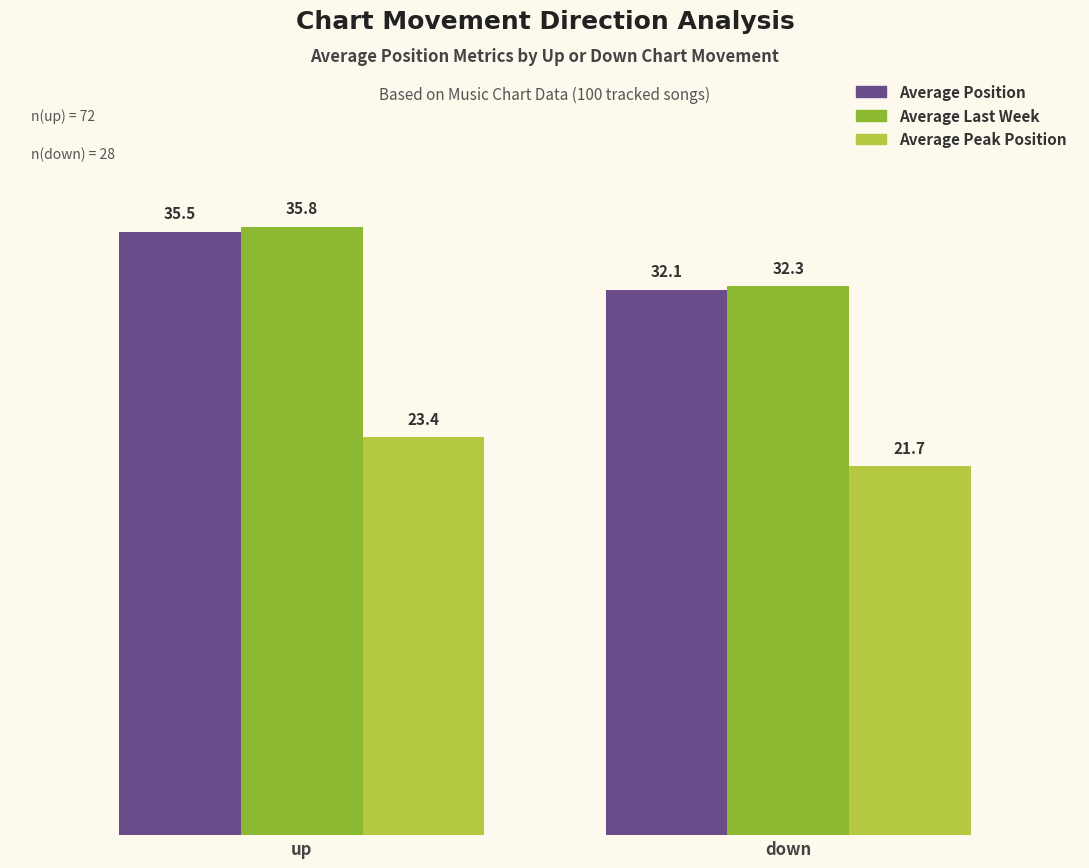

The Average Position series shows 35.5 at up. True or false?

True